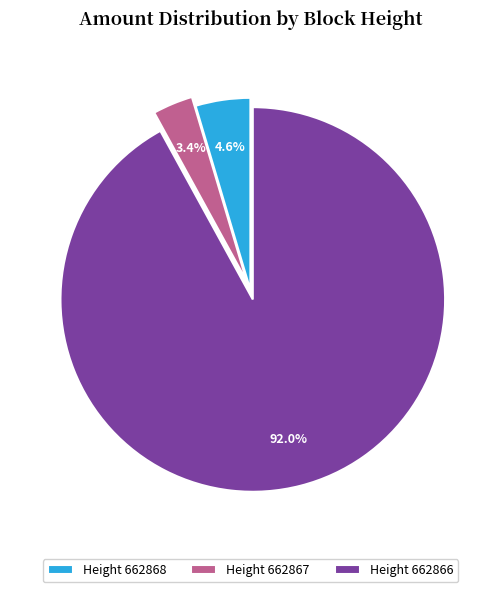

Count the number of slices in the pie.

3